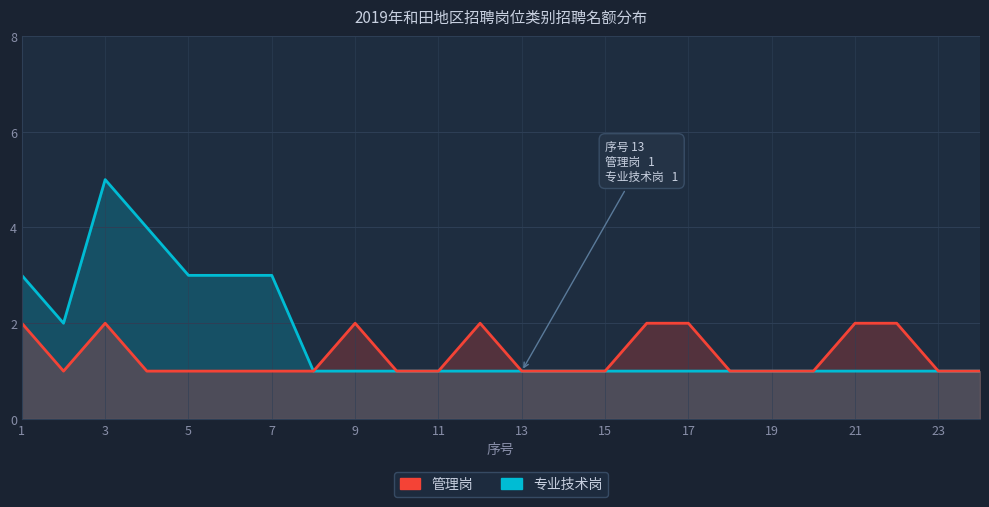

What is the average value of the 管理岗 series?

1